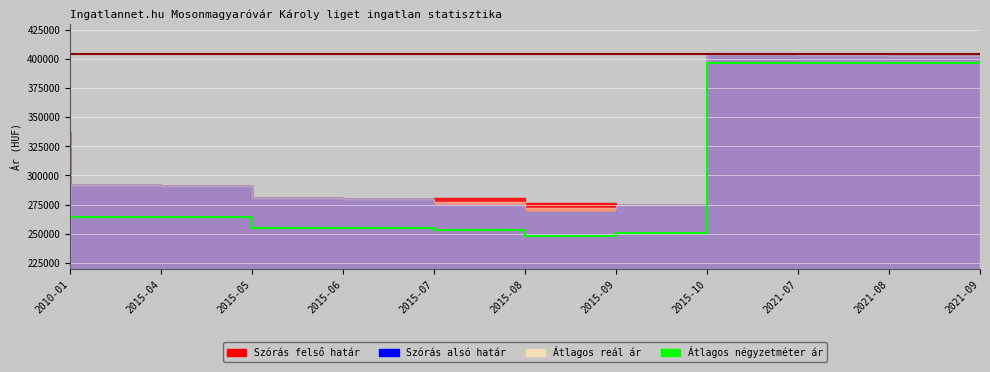

How many data points are less than 263962?

5